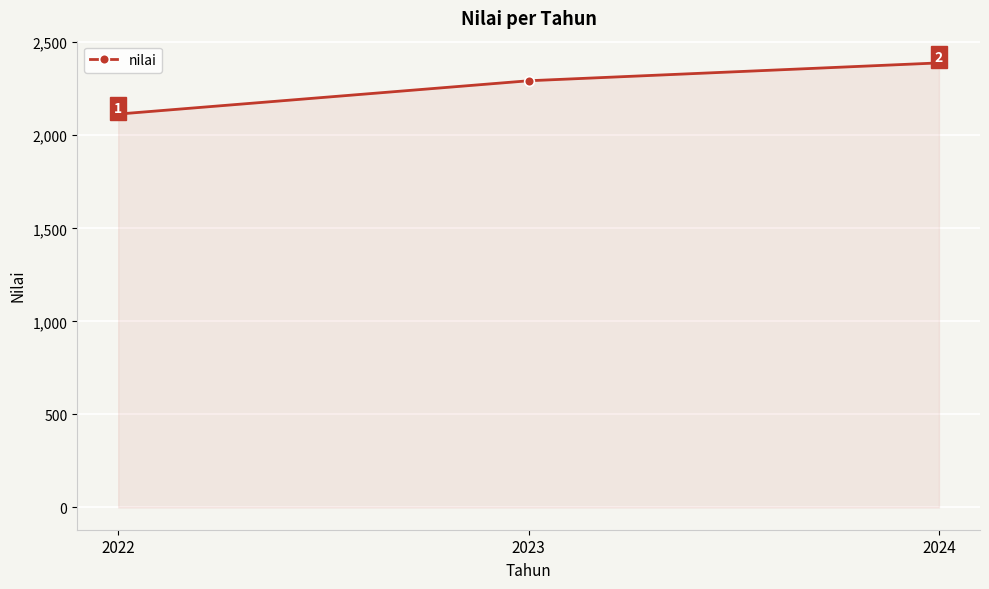

List the labels in order of value, smallest first.

2022, 2023, 2024